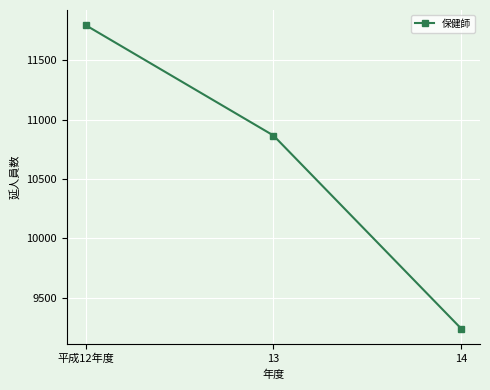

How many values are below 10866?

1